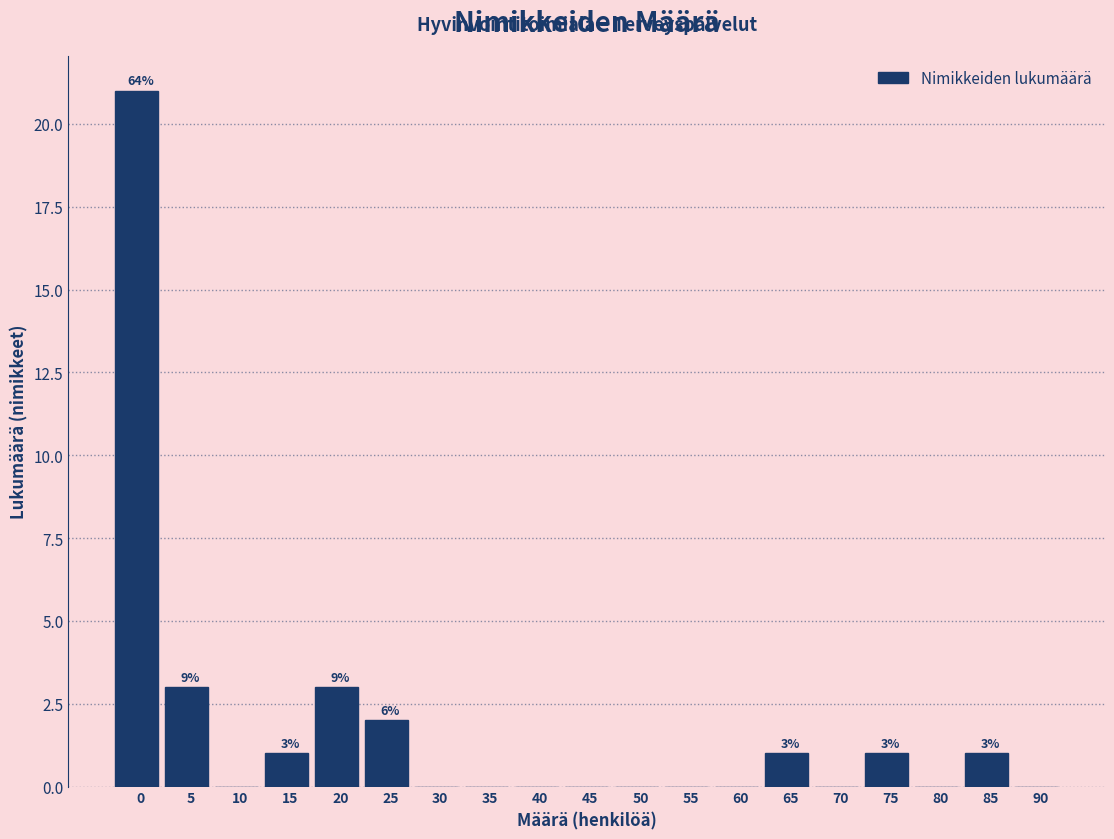

Reading right to left, what are all the values shown in this chart?

90=0	85=1	80=0	75=1	70=0	65=1	60=0	55=0	50=0	45=0	40=0	35=0	30=0	25=2	20=3	15=1	10=0	5=3	0=21